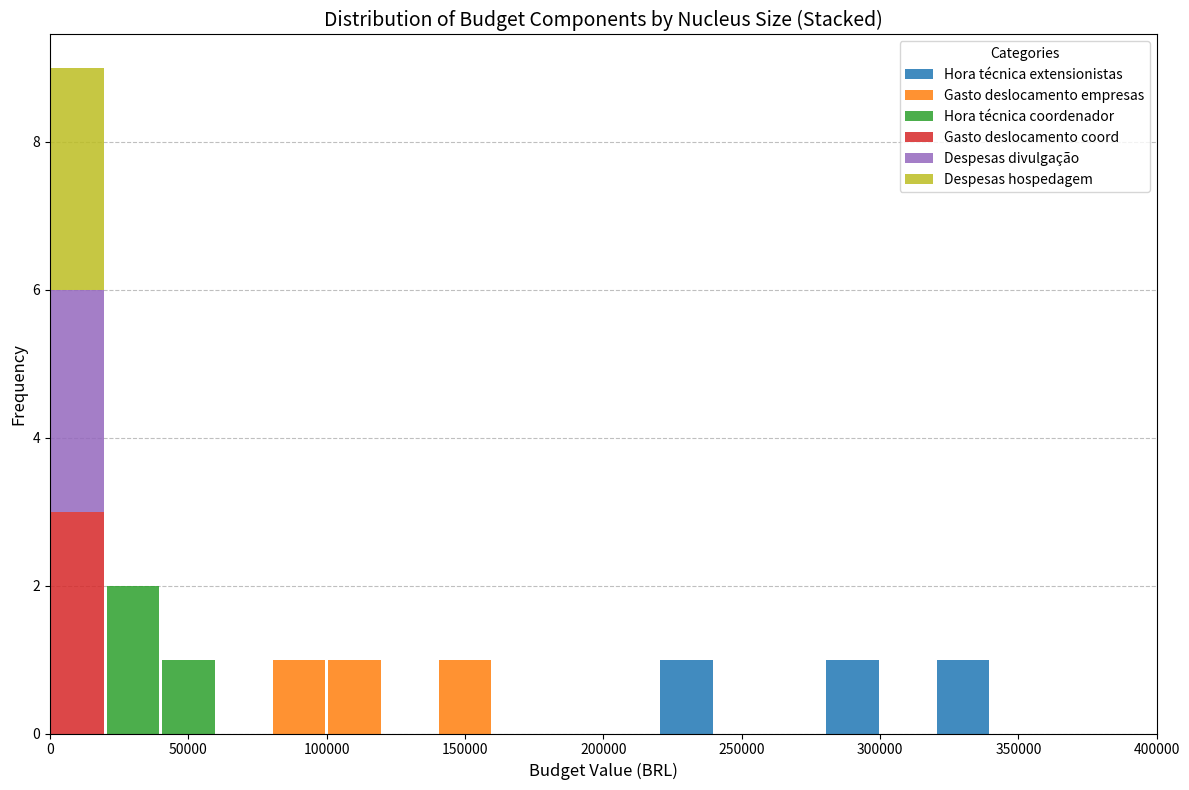

Reading left to right, transcribe this chart: for each stacked bar, give the range it covers on the x-axis and its total height. The values are not printed on the chart, so give them approximately, as read against the axis.

0 to 20000: 9
20000 to 40000: 2
40000 to 60000: 1
60000 to 80000: 0
80000 to 100000: 1
100000 to 120000: 1
120000 to 140000: 0
140000 to 160000: 1
160000 to 180000: 0
180000 to 200000: 0
200000 to 220000: 0
220000 to 240000: 1
240000 to 260000: 0
260000 to 280000: 0
280000 to 300000: 1
300000 to 320000: 0
320000 to 340000: 1
340000 to 360000: 0
360000 to 380000: 0
380000 to 400000: 0